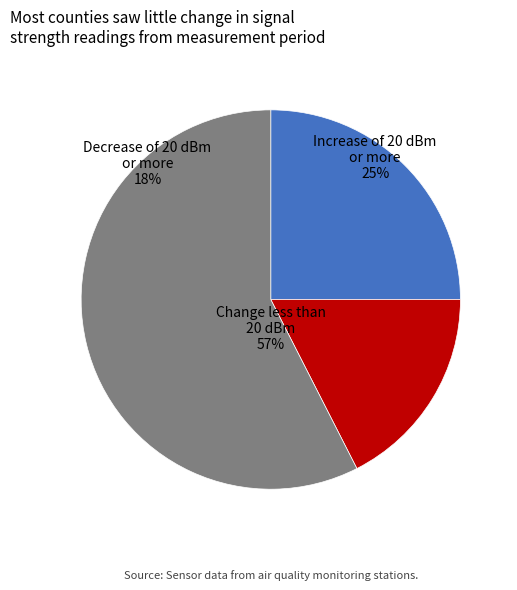

Is there a majority slice in this chart?

Yes